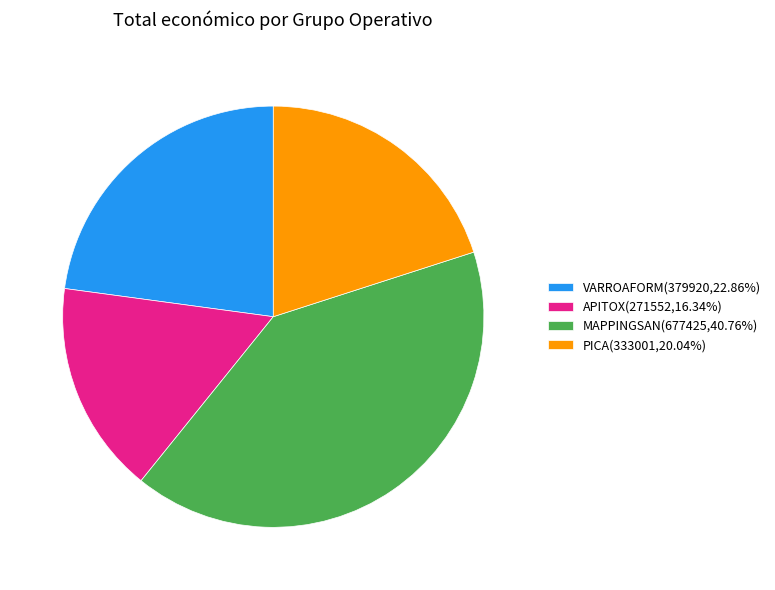

The VARROAFORM slice represents 15% of the pie. True or false?

False